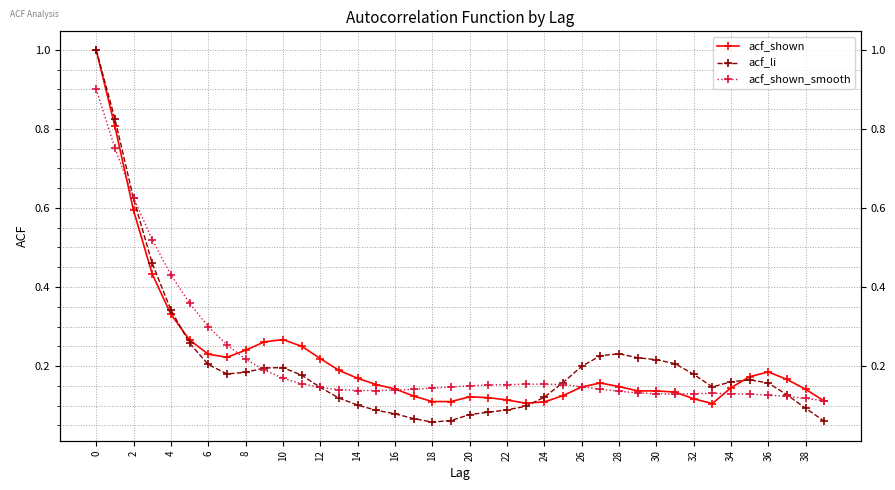

What is the sum of the acf_shown values at 33 and 30?

0.2